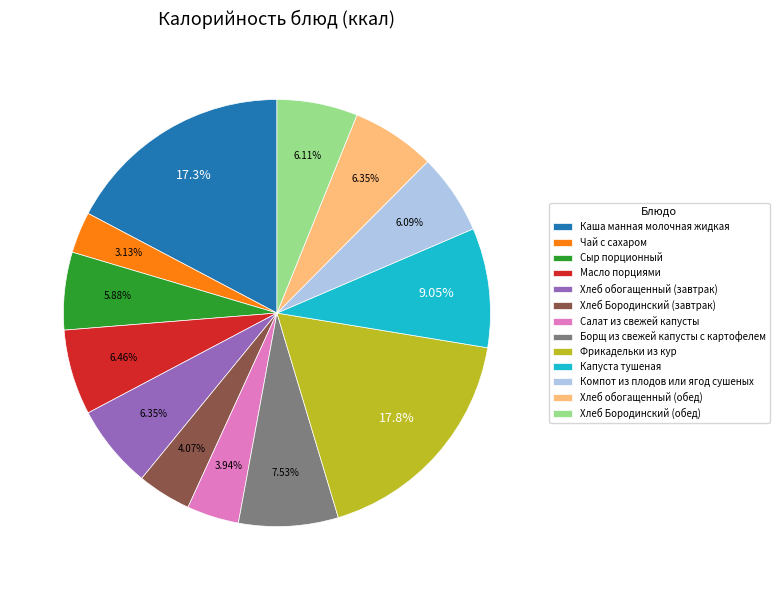

True or false: Фрикадельки из кур accounts for 18% of the total.

True